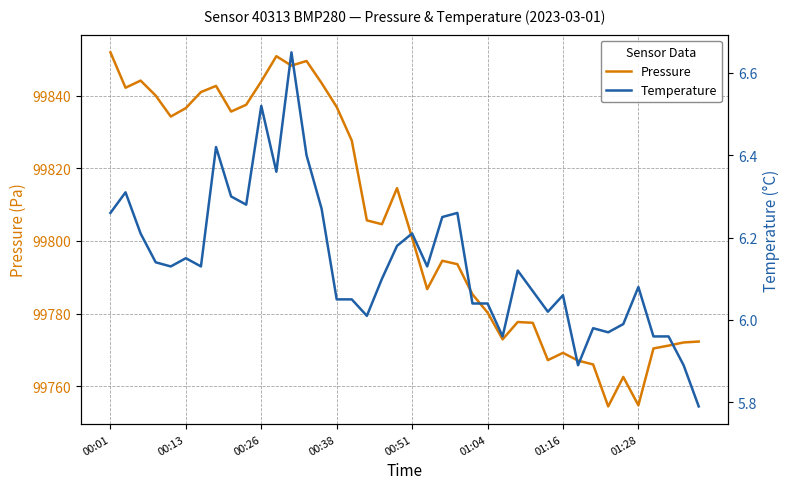

List the series in order of their peak value, highest first.

Pressure, Temperature